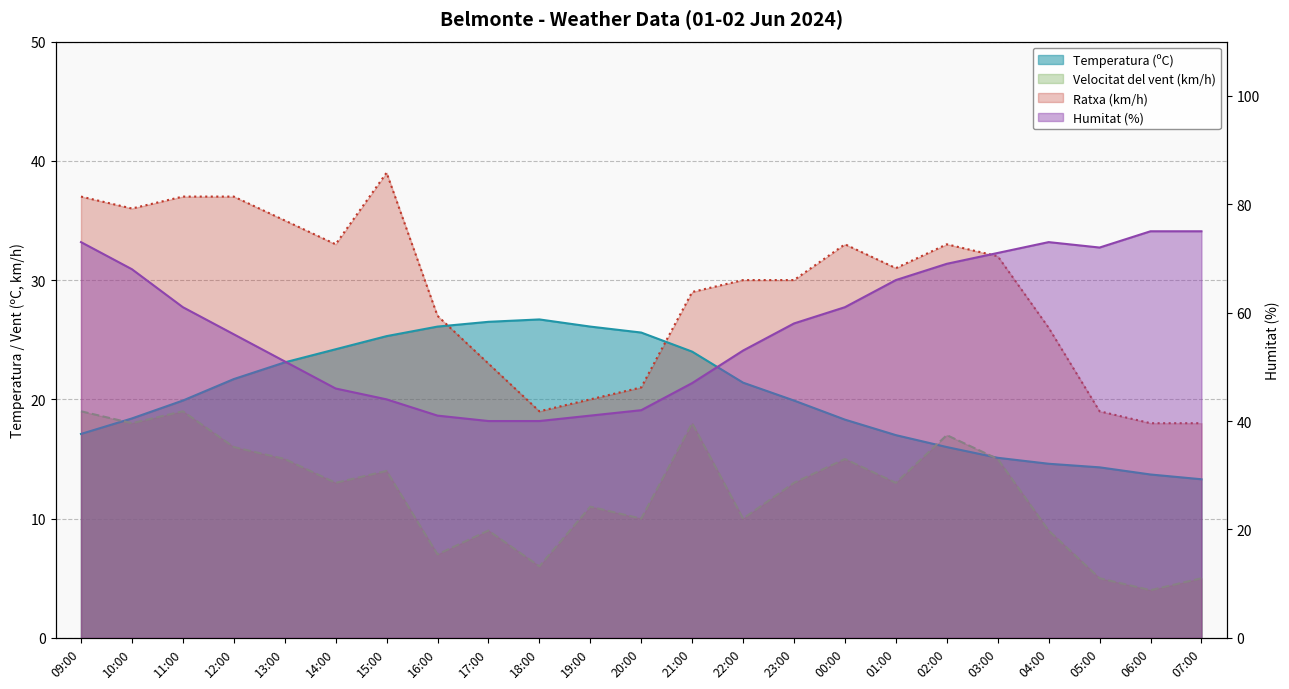

What is the difference between the second highest and second lowest values in the Temperatura (ºC) series?

12.8